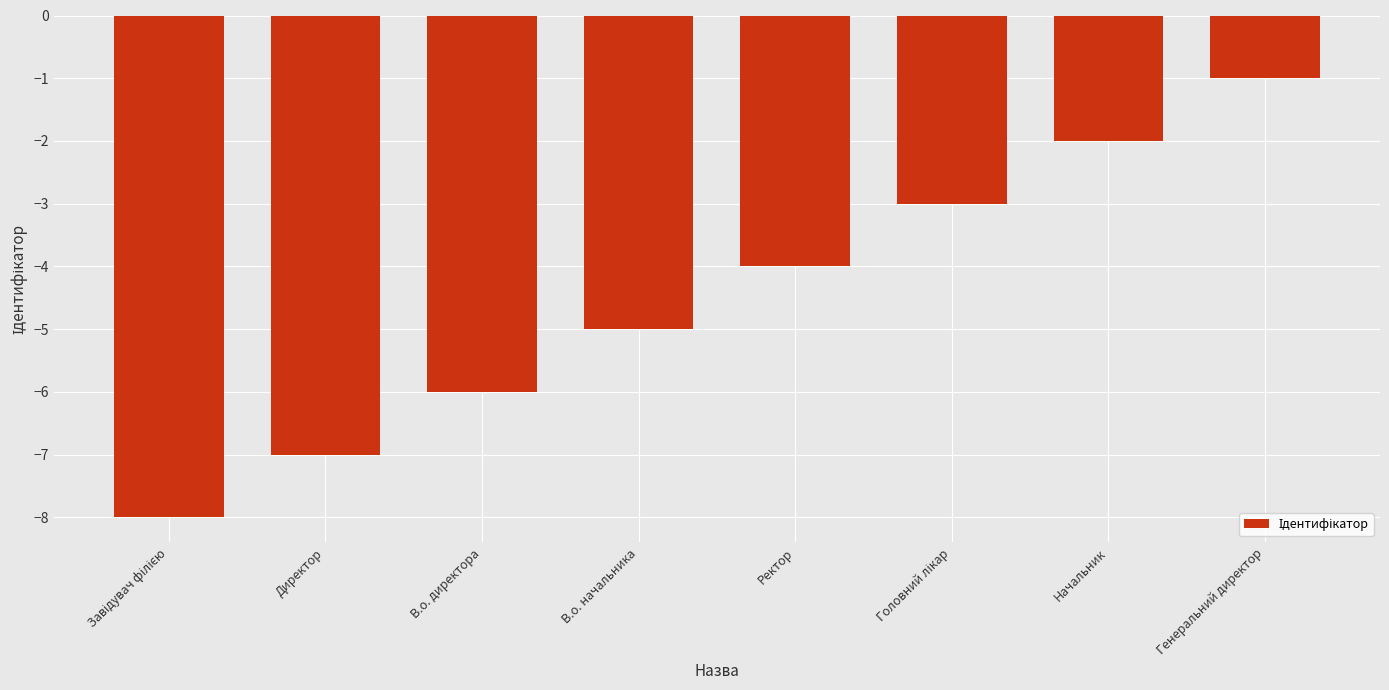

Count the values in the range -6 to -2.

5